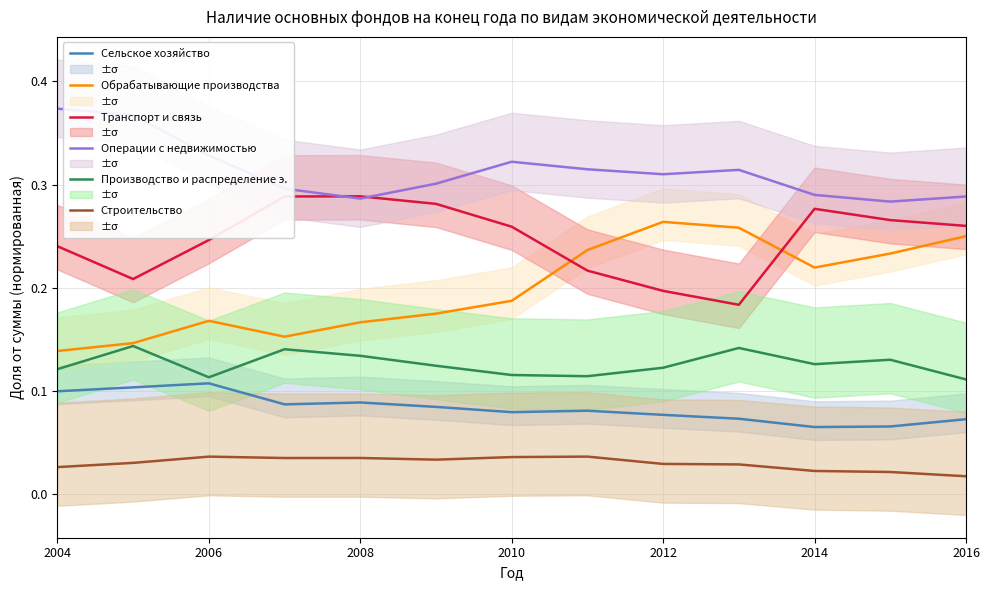

True or false: Сельское хозяйство has a value of 0.1 at 2004.

True